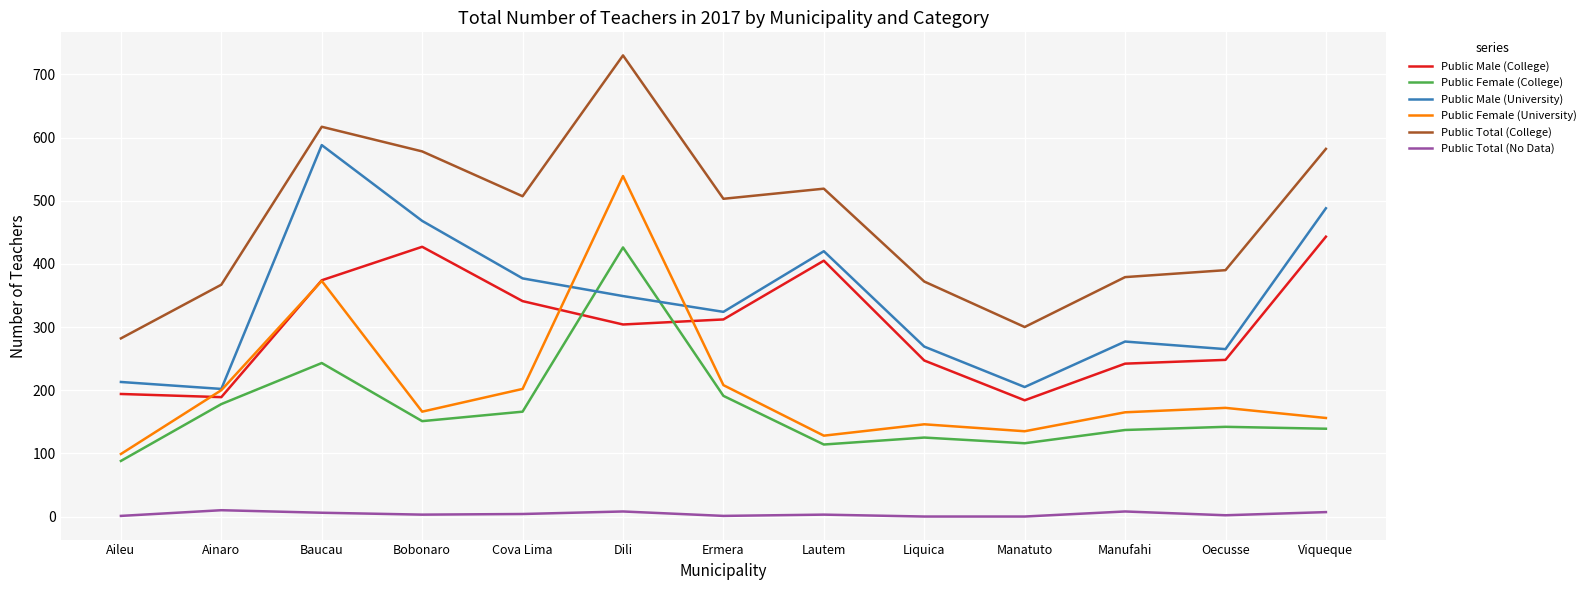

Is it true that Public Female (College) equals 36 at Lautem?

False